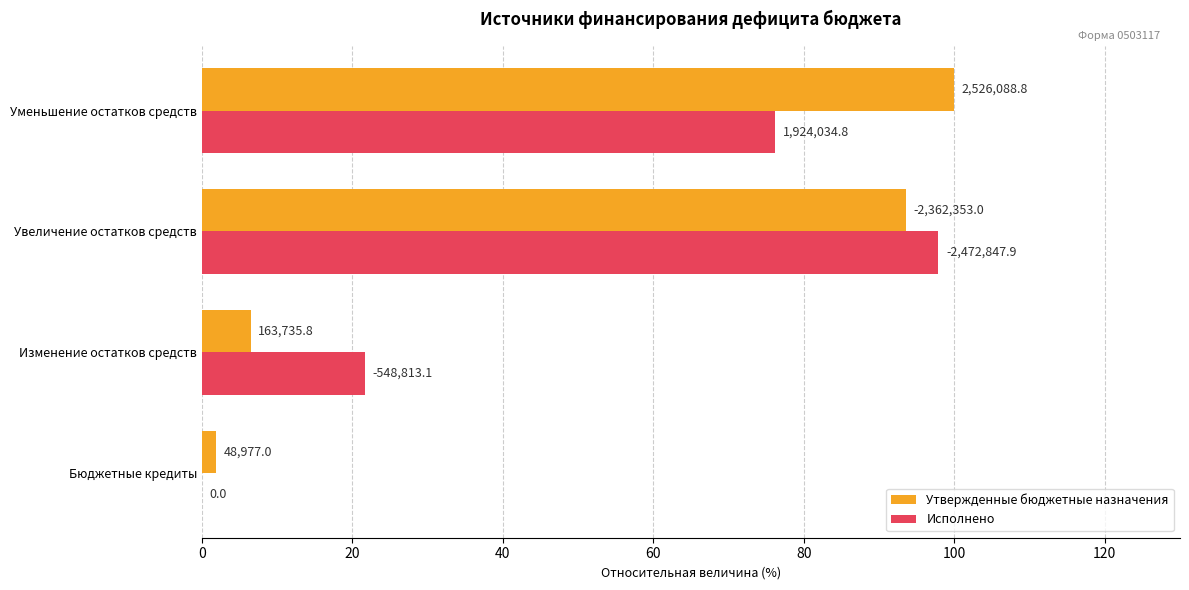

What are all the series names shown in the legend?

Утвержденные бюджетные назначения, Исполнено